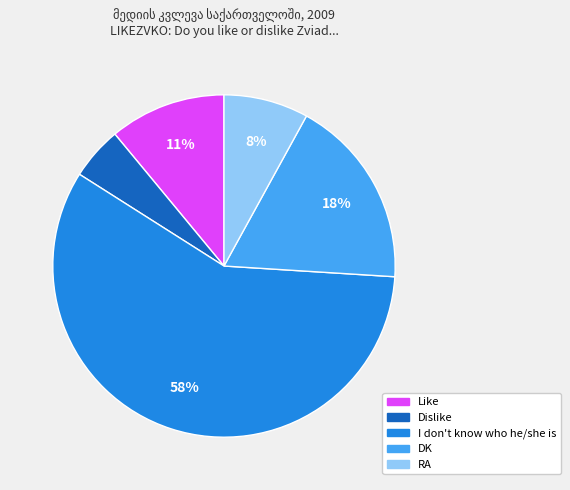

Combined, do DK and RA account for over 50%?

No